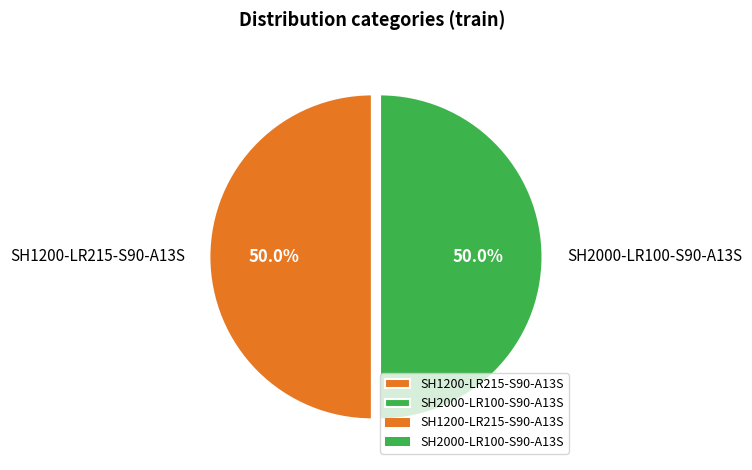

What percentage do SH1200-LR215-S90-A13S and SH2000-LR100-S90-A13S together represent?

100.0%